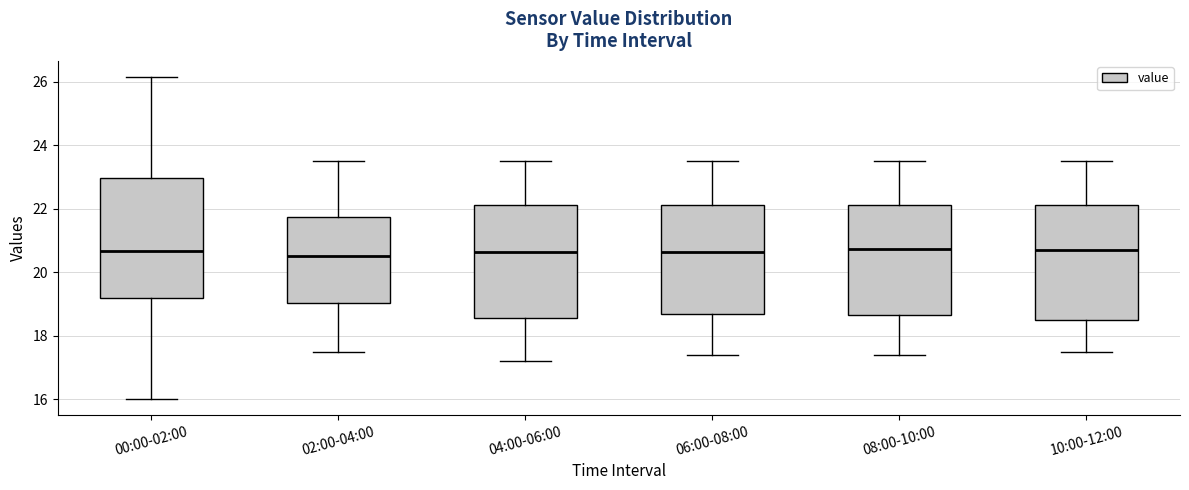

Reading left to right, read every box against the y-axis: the position of its median line, the range the box covers, and the ends of its whiskers. The values are not printed on the chart, so give them approximately, as read against the axis.

00:00-02:00: median 20.6, box 19.2 to 23.0, whiskers 16.0 to 26.2
02:00-04:00: median 20.6, box 19.0 to 21.8, whiskers 17.6 to 23.6
04:00-06:00: median 20.6, box 18.6 to 22.2, whiskers 17.2 to 23.6
06:00-08:00: median 20.6, box 18.6 to 22.2, whiskers 17.4 to 23.6
08:00-10:00: median 20.8, box 18.6 to 22.2, whiskers 17.4 to 23.6
10:00-12:00: median 20.8, box 18.6 to 22.2, whiskers 17.6 to 23.6